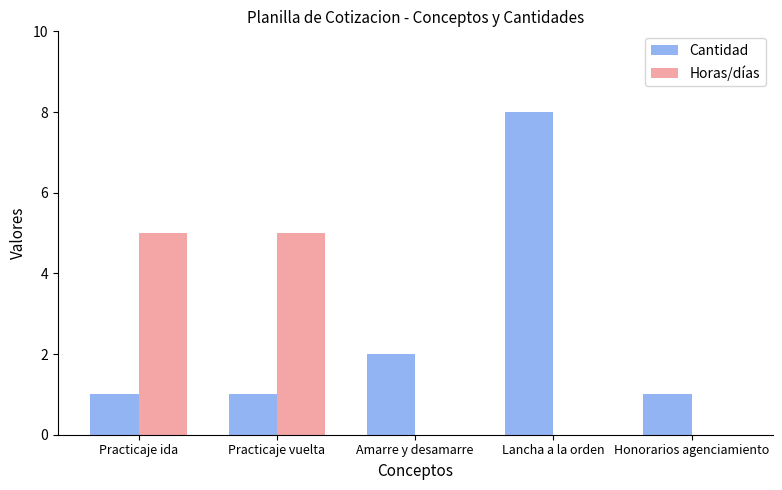

Reading right to left, what are all the values shown in this chart?

Cantidad: Honorarios agenciamiento=1	Lancha a la orden=8	Amarre y desamarre=2	Practicaje vuelta=1	Practicaje ida=1
Horas/días: Honorarios agenciamiento=0	Lancha a la orden=0	Amarre y desamarre=0	Practicaje vuelta=5	Practicaje ida=5